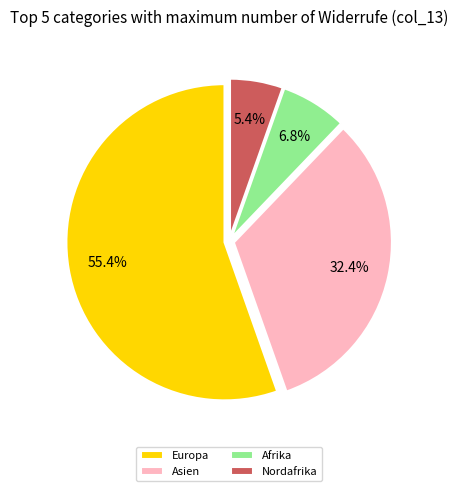

Which slice is the smallest?

Nordafrika